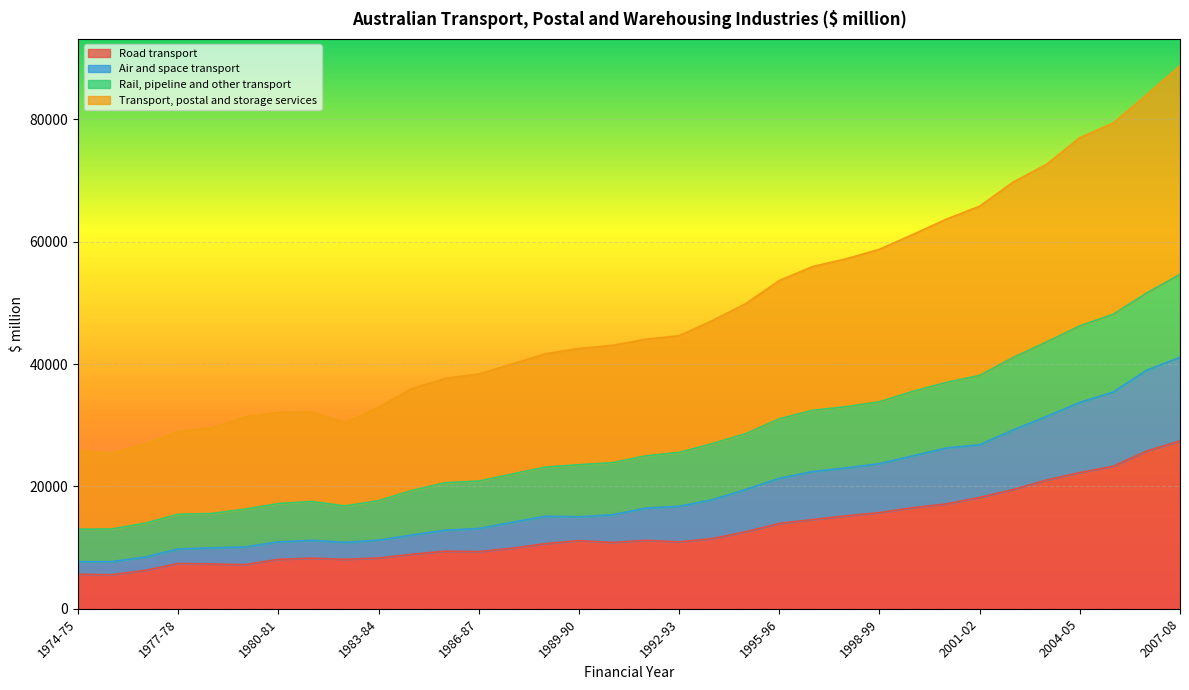

What position from the right is 2001-02?

7